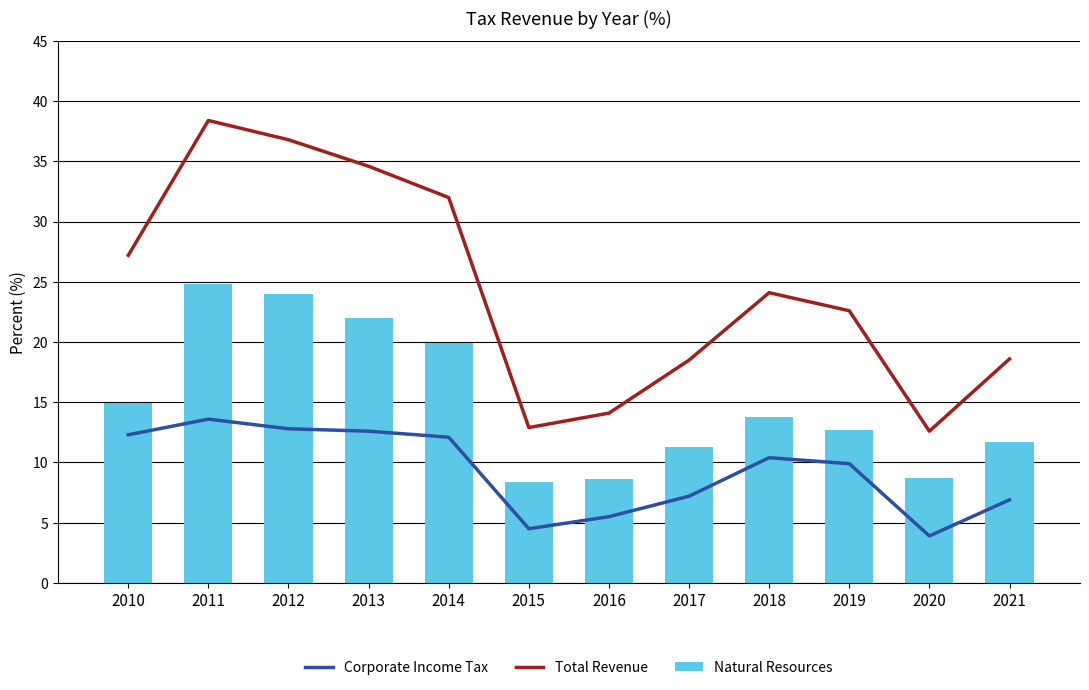

List the series in order of their peak value, highest first.

Total Revenue, Natural Resources, Corporate Income Tax